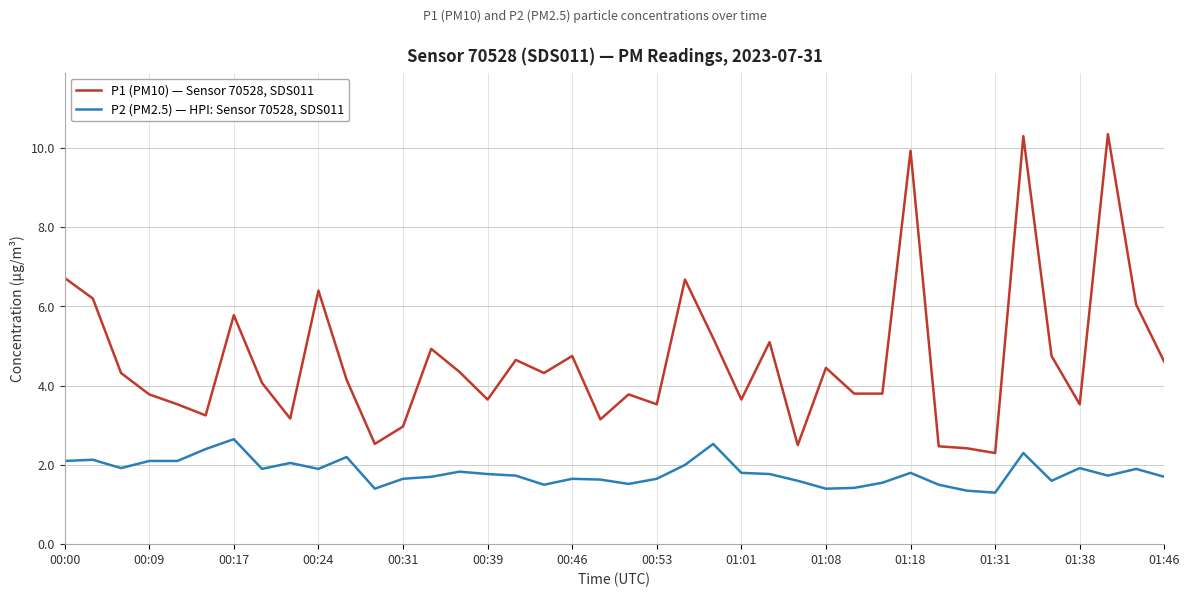

Which series has the largest total across all categories?

P1 (PM10) — Sensor 70528, SDS011